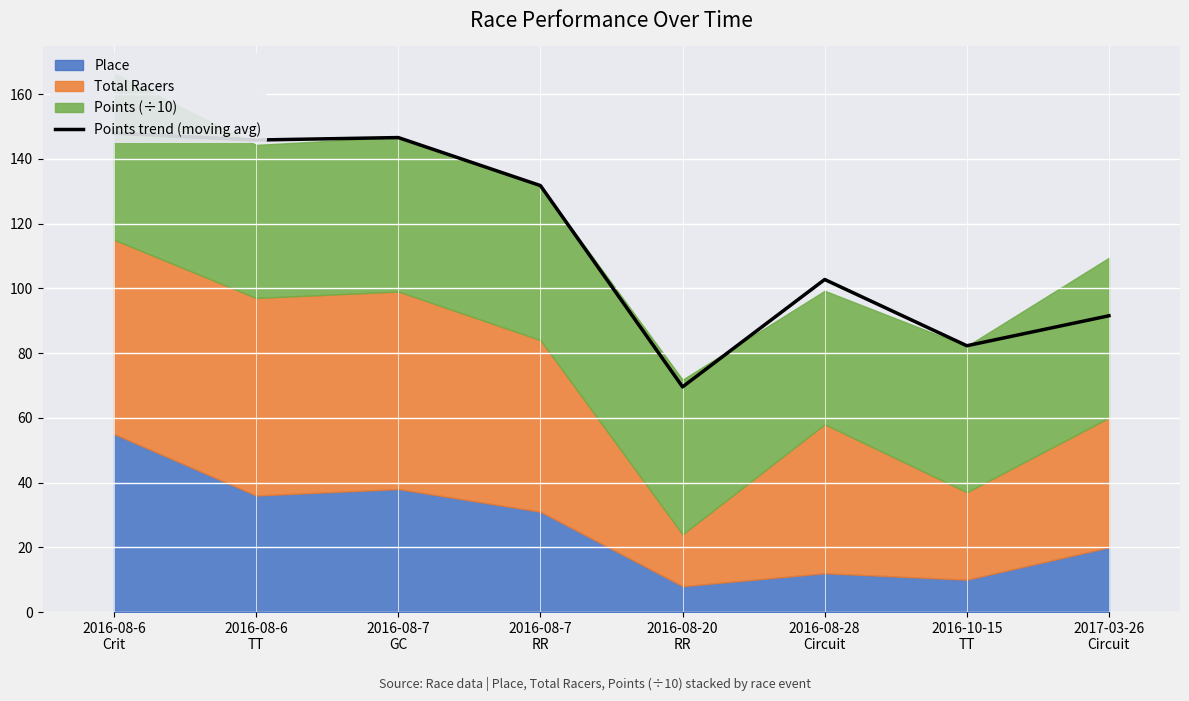

How many data points are above 131?

4